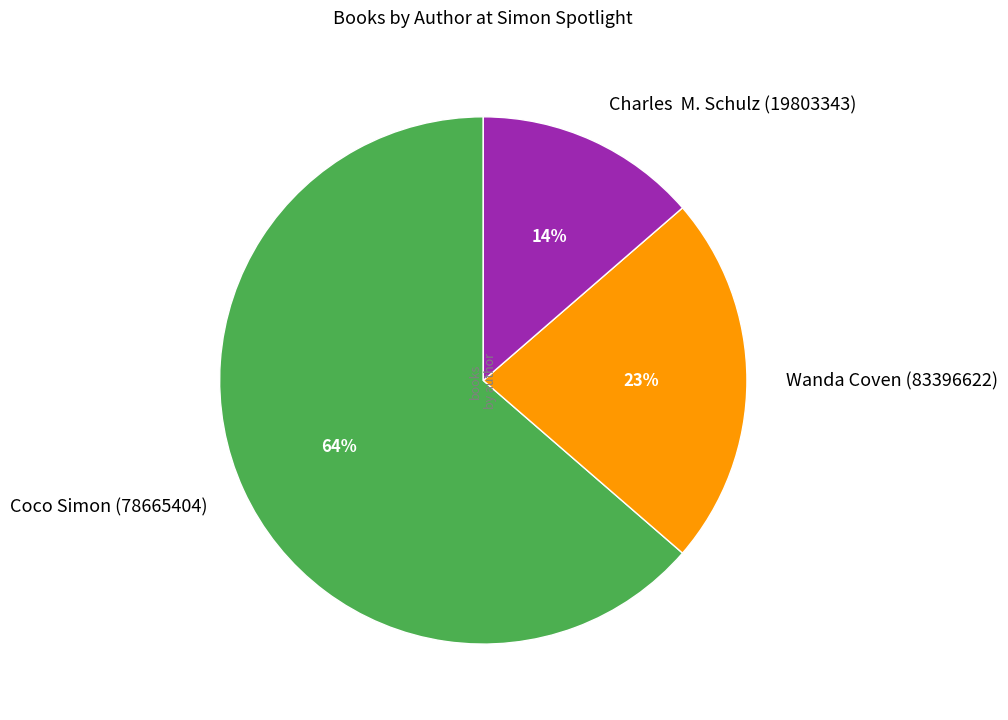

Which category accounts for the majority?

Coco Simon (78665404)